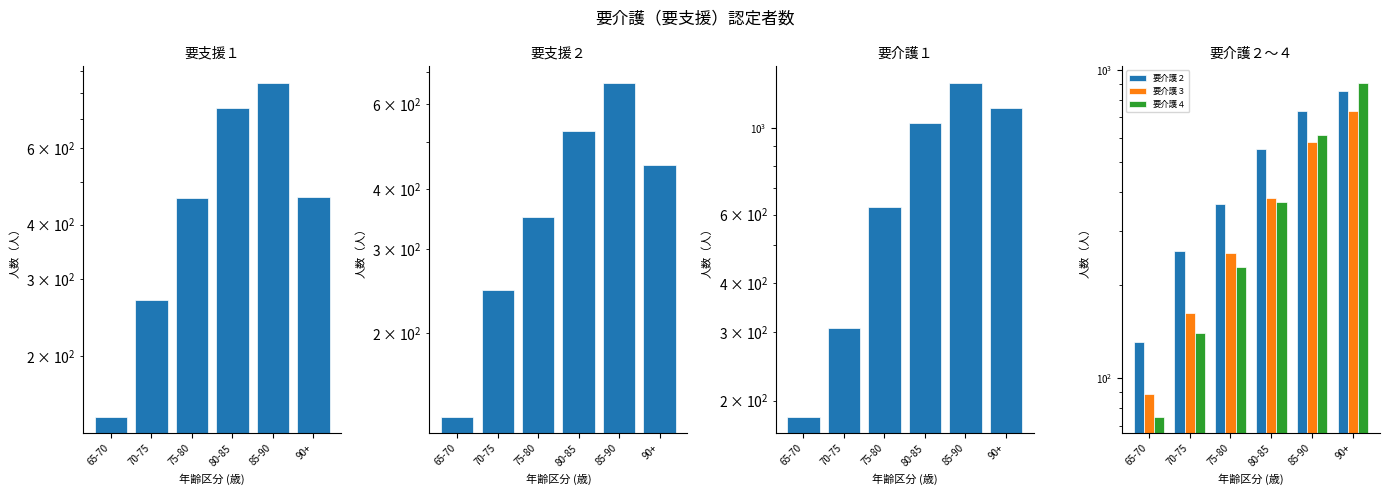

Reading left to right, what are all the values shown in this chart?

要支援１: 65-70=145	70-75=268	75-80=461	80-85=740	85-90=845	90+=462
要支援２: 65-70=134	70-75=246	75-80=349	80-85=527	85-90=665	90+=448
要介護１: 65-70=182	70-75=307	75-80=626	80-85=1029	85-90=1304	90+=1128
要介護２: 65-70=131	70-75=258	75-80=367	80-85=551	85-90=734	90+=855
要介護３: 65-70=89	70-75=162	75-80=255	80-85=383	85-90=583	90+=737
要介護４: 65-70=75	70-75=140	75-80=230	80-85=373	85-90=614	90+=905